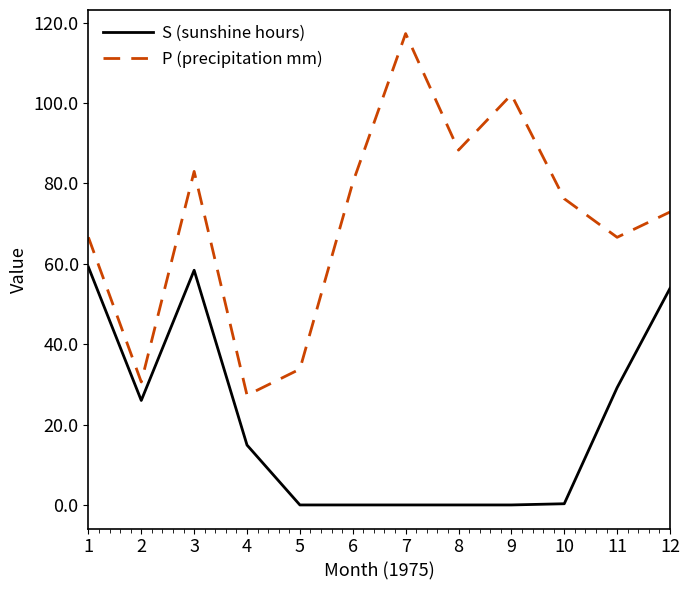

Rank the series at 2 from highest to lowest value.

P (precipitation mm), S (sunshine hours)